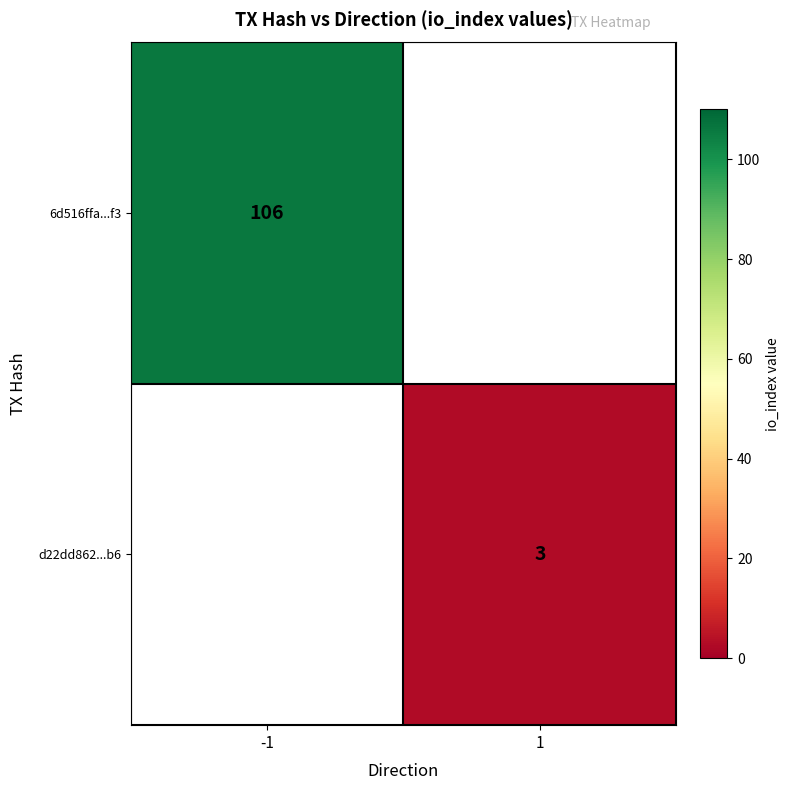

The d22dd862...b6 series shows 3 at 1. True or false?

True